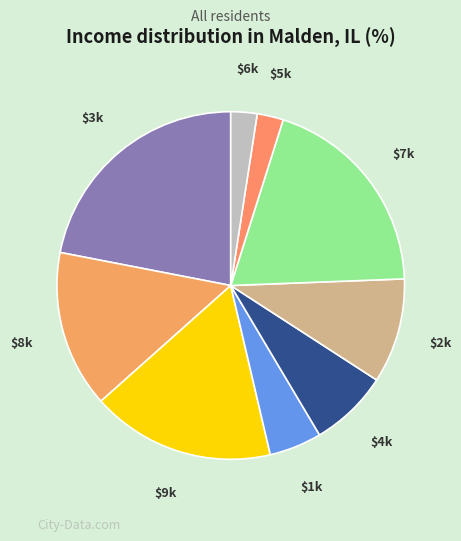

Is there any slice that represents more than half of the pie?

No